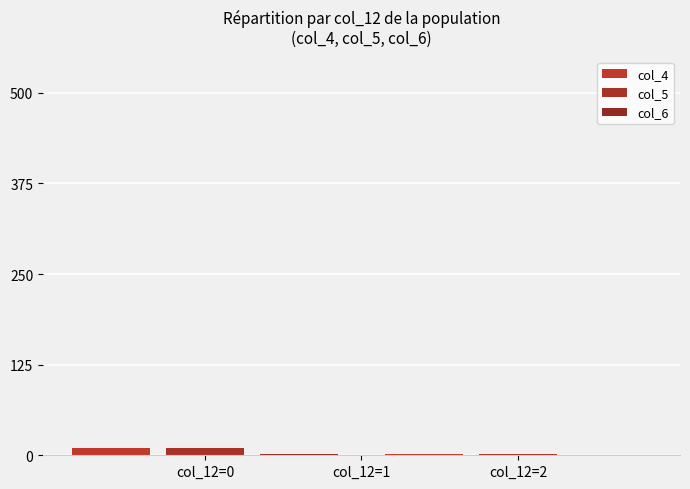

Which label corresponds to the largest value in the chart?

col_12=0